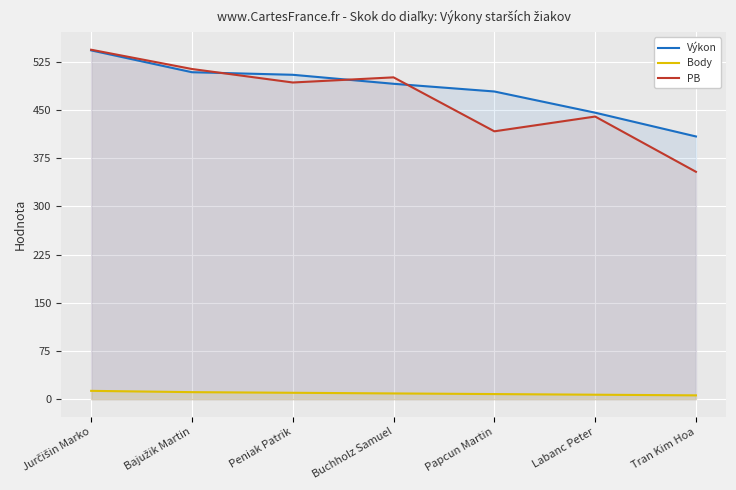

At how many categories does at least one series exceed 128?

7